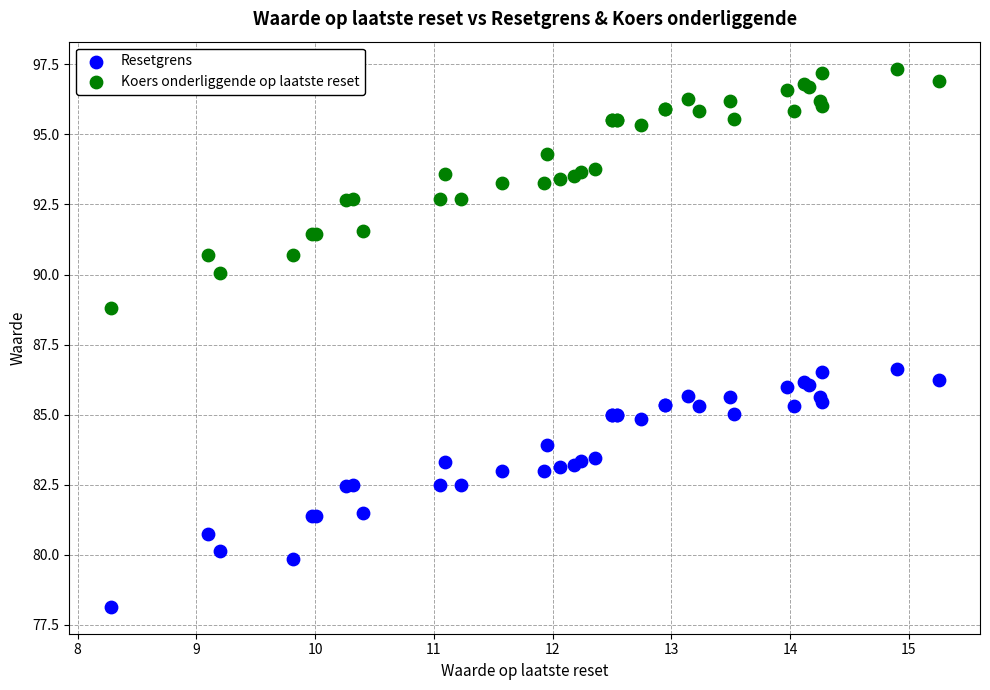

Which series has the widest spread of Y values?

Koers onderliggende op laatste reset